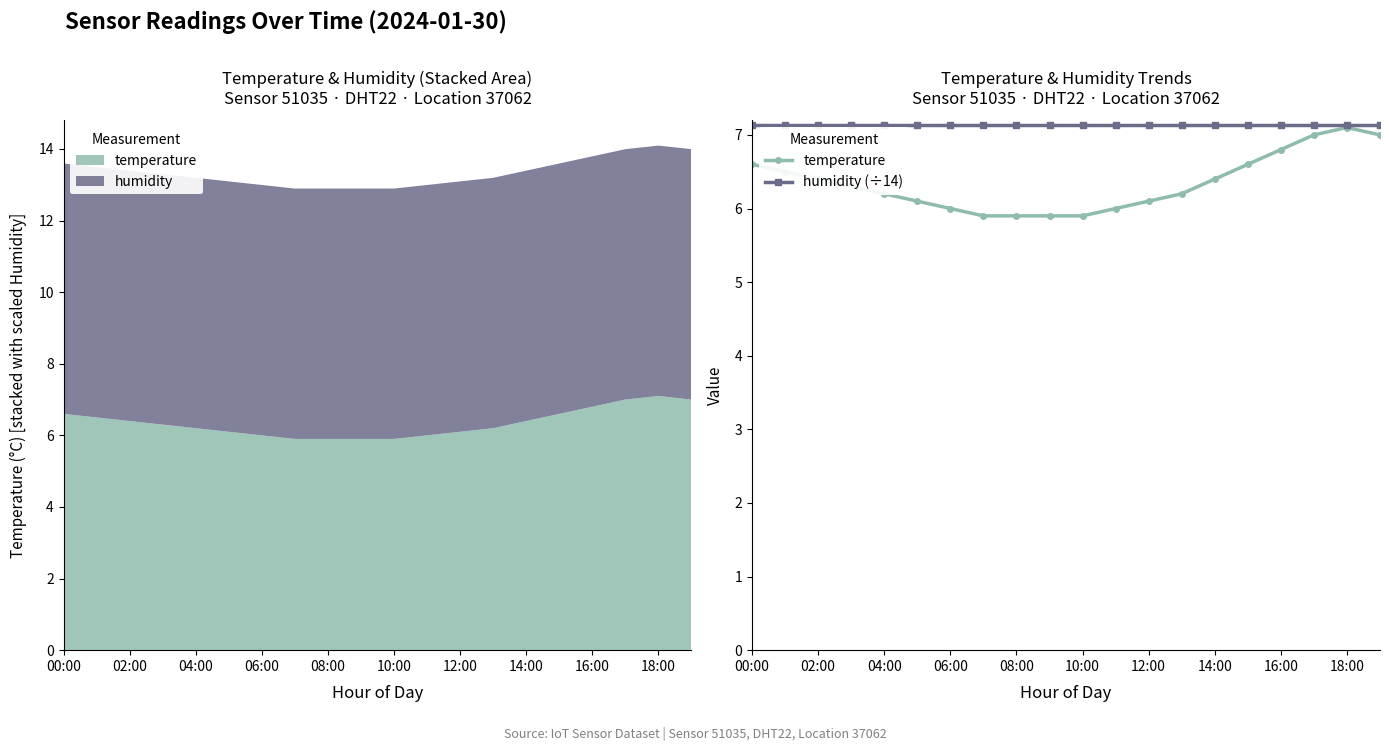

What is the lowest value of the temperature series?

5.9